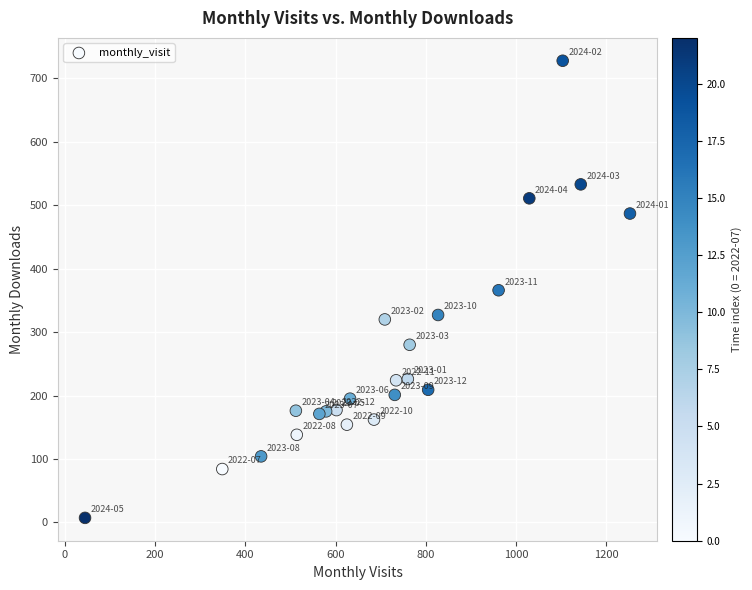

What is the range of Y values (max minus min)?

721